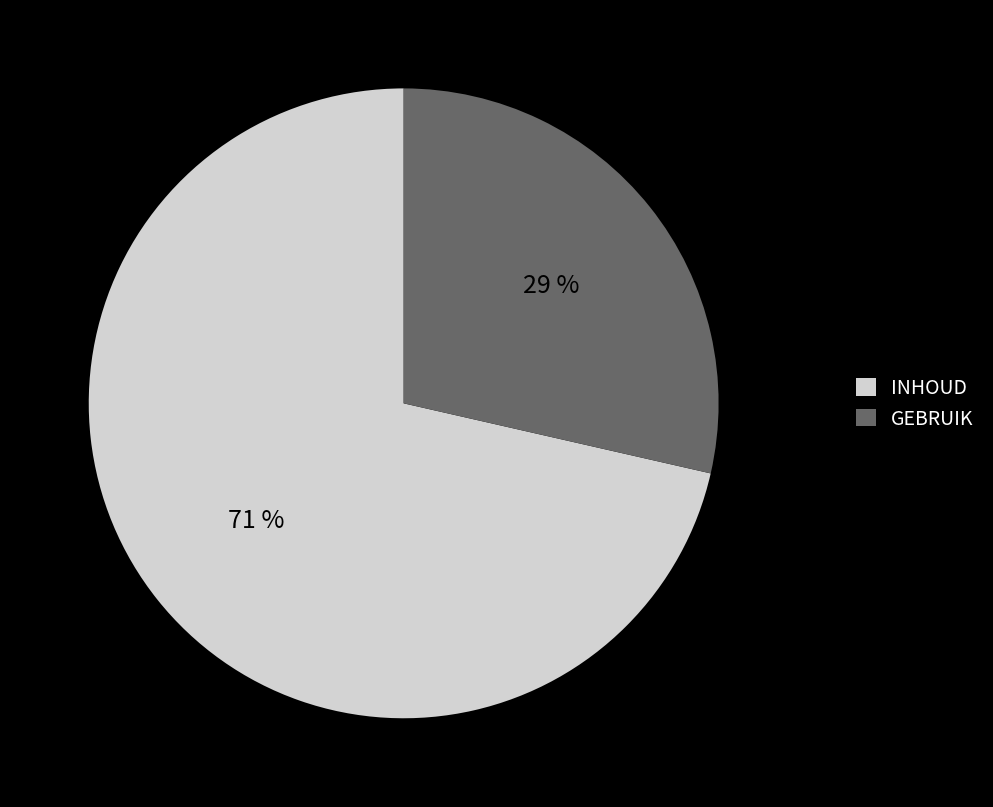

To the nearest percent, what is the combined percentage of GEBRUIK and INHOUD?

100%